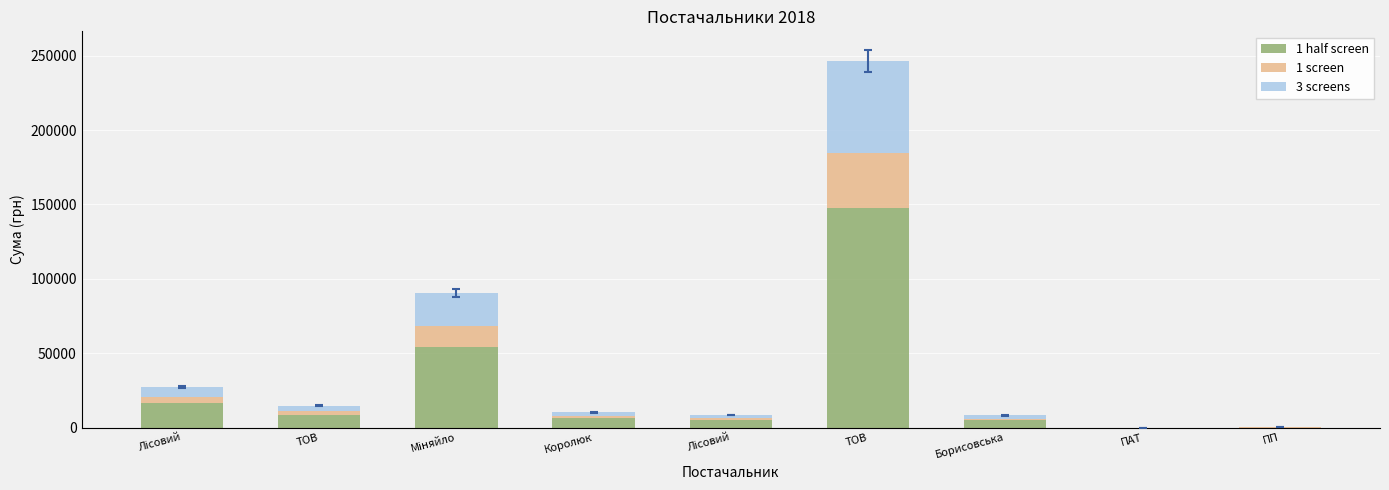

What are all the series names shown in the legend?

1 half screen, 1 screen, 3 screens